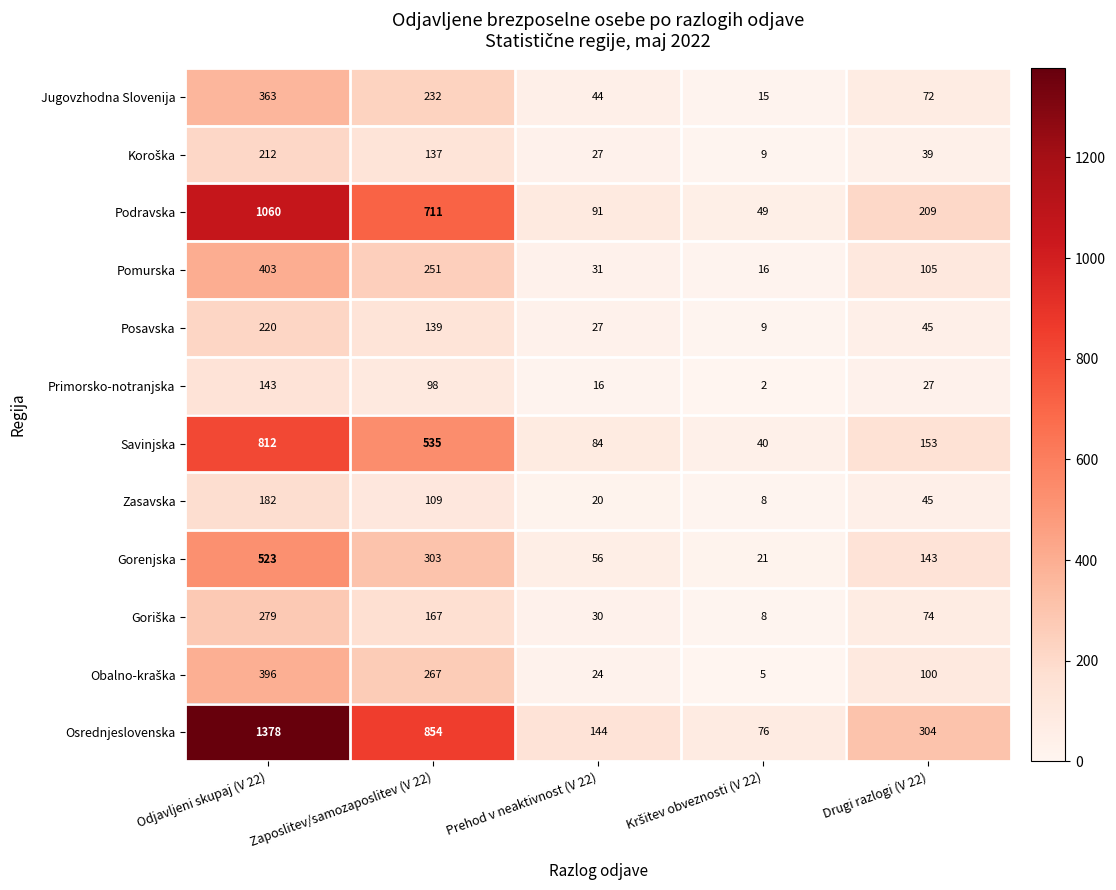

At which label is Podravska closest to 554?

Zaposlitev/samozaposlitev (V 22)